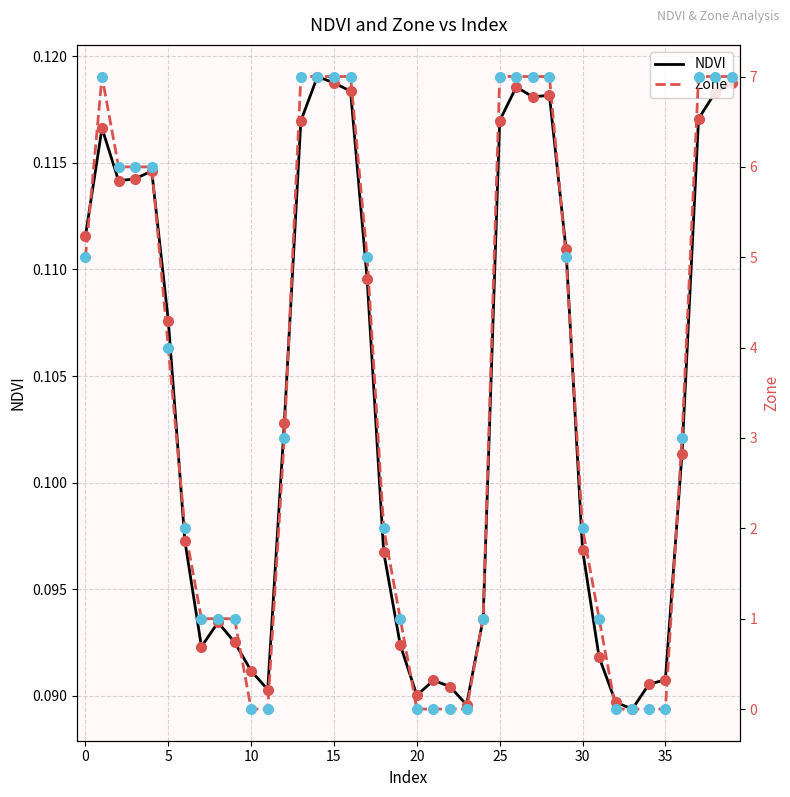

Which series has the largest Y range (max minus min)?

Zone